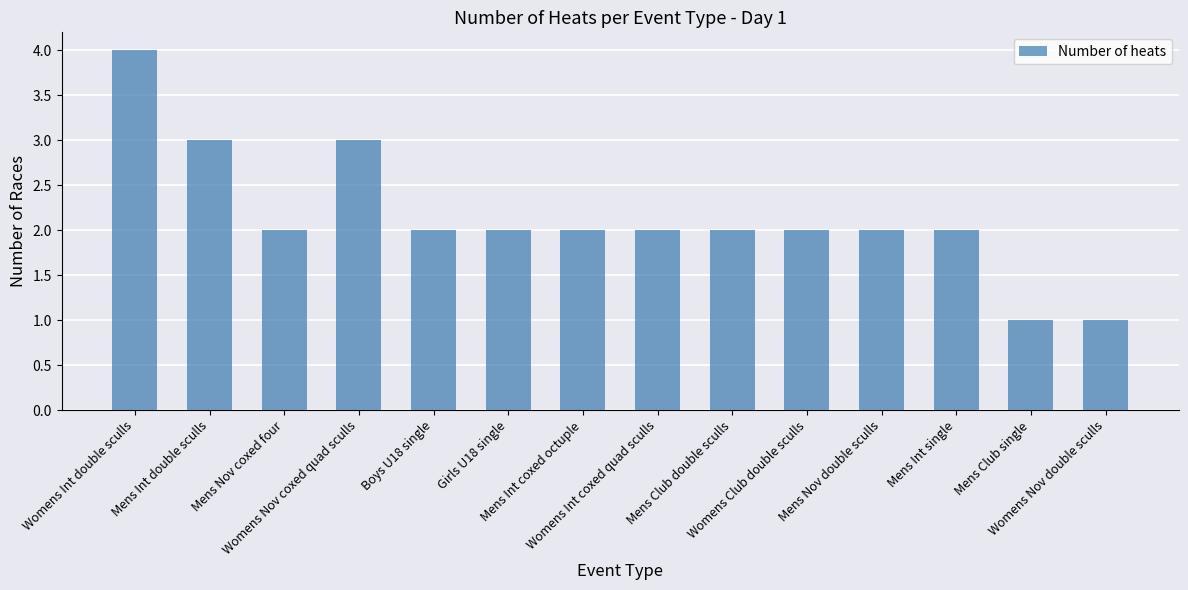

What is the label of the 10th bar from the left?

Womens Club double sculls